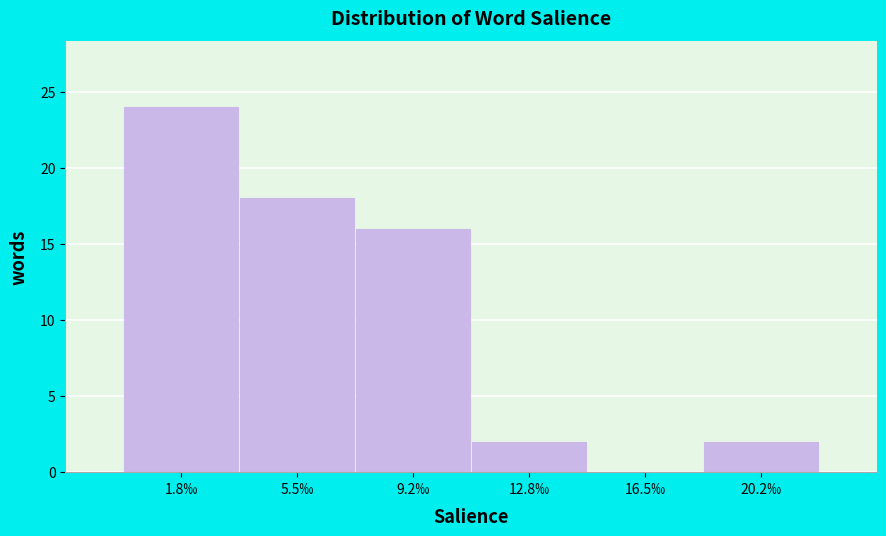

Reading left to right, extract all data points from this chart.

1.8‰=24	5.5‰=18	9.2‰=16	12.8‰=2	16.5‰=0	20.2‰=2